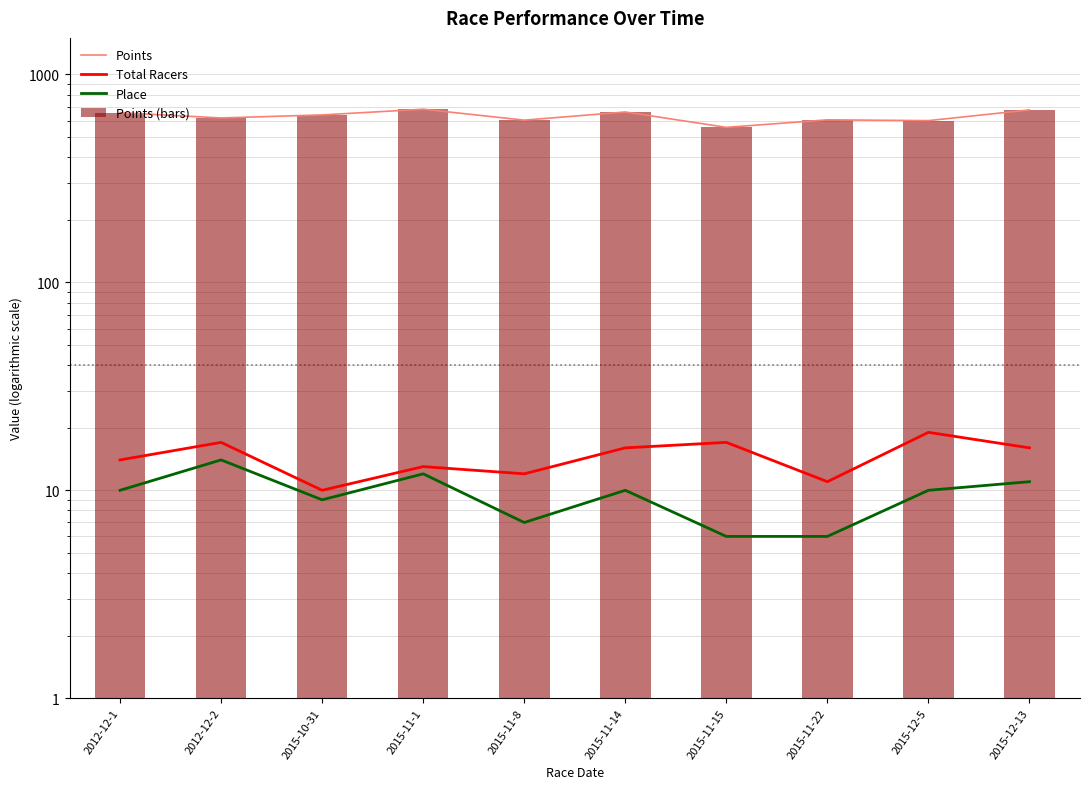

Where does the Place series first go above 10?

2012-12-2